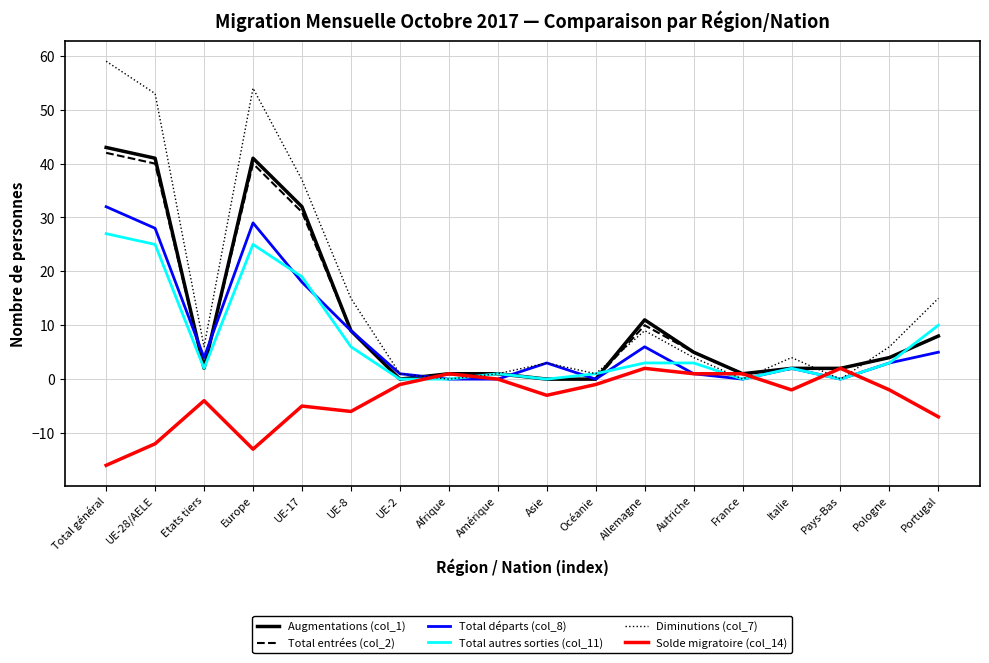

Reading left to right, what are all the values shown in this chart?

Augmentations (col_1): 43	41	2	41	32	9	0	1	1	0	0	11	5	1	2	2	4	8
Total entrées (col_2): 42	40	2	40	31	9	0	1	1	0	0	10	5	1	2	2	4	8
Total départs (col_8): 32	28	4	29	18	9	1	0	0	3	0	6	1	0	2	0	3	5
Total autres sorties (col_11): 27	25	2	25	19	6	0	0	1	0	1	3	3	0	2	0	3	10
Diminutions (col_7): 59	53	6	54	37	15	1	0	1	3	1	9	4	0	4	0	6	15
Solde migratoire (col_14): -16	-12	-4	-13	-5	-6	-1	1	0	-3	-1	2	1	1	-2	2	-2	-7